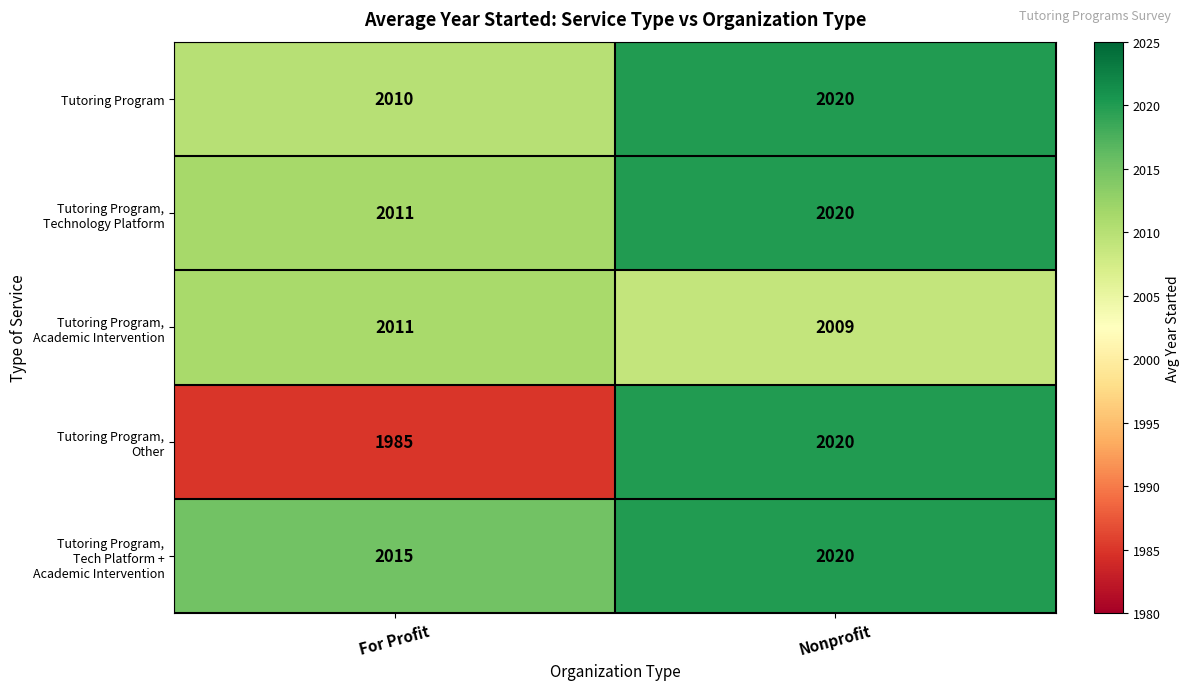

How many distinct data groups are displayed?

5